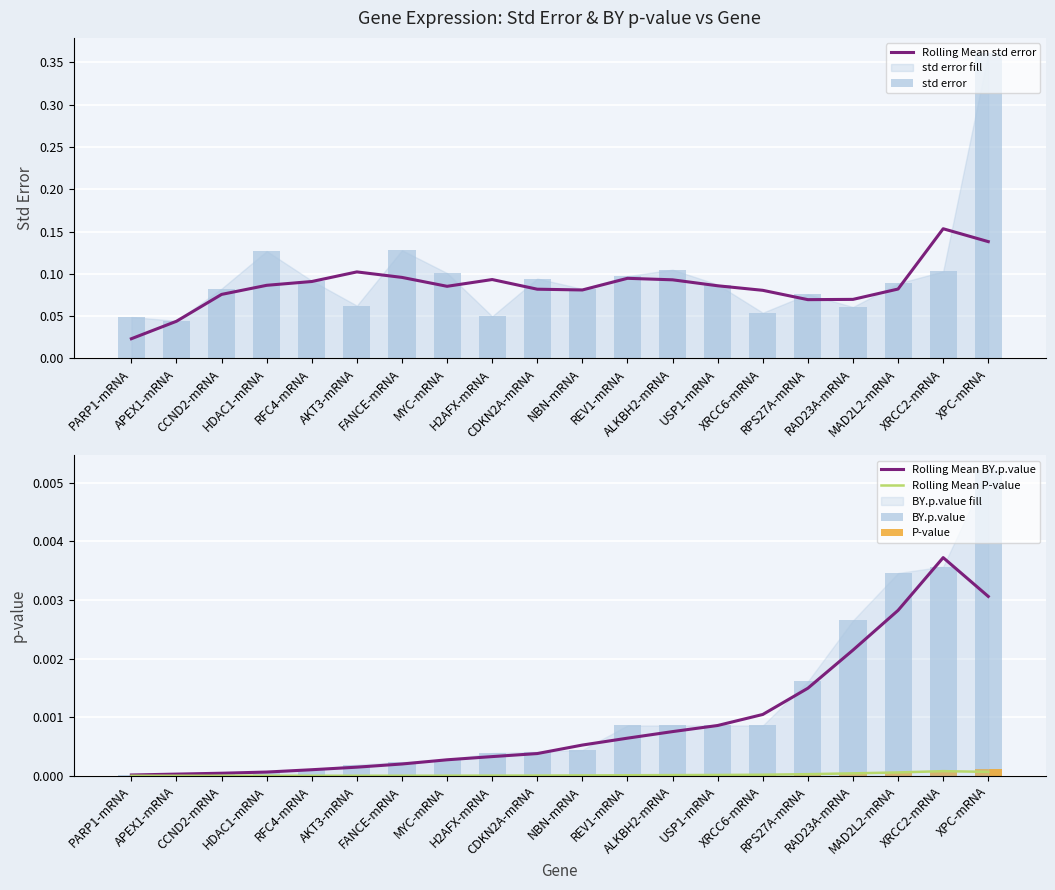

Which label corresponds to the smallest value in the chart?

PARP1-mRNA